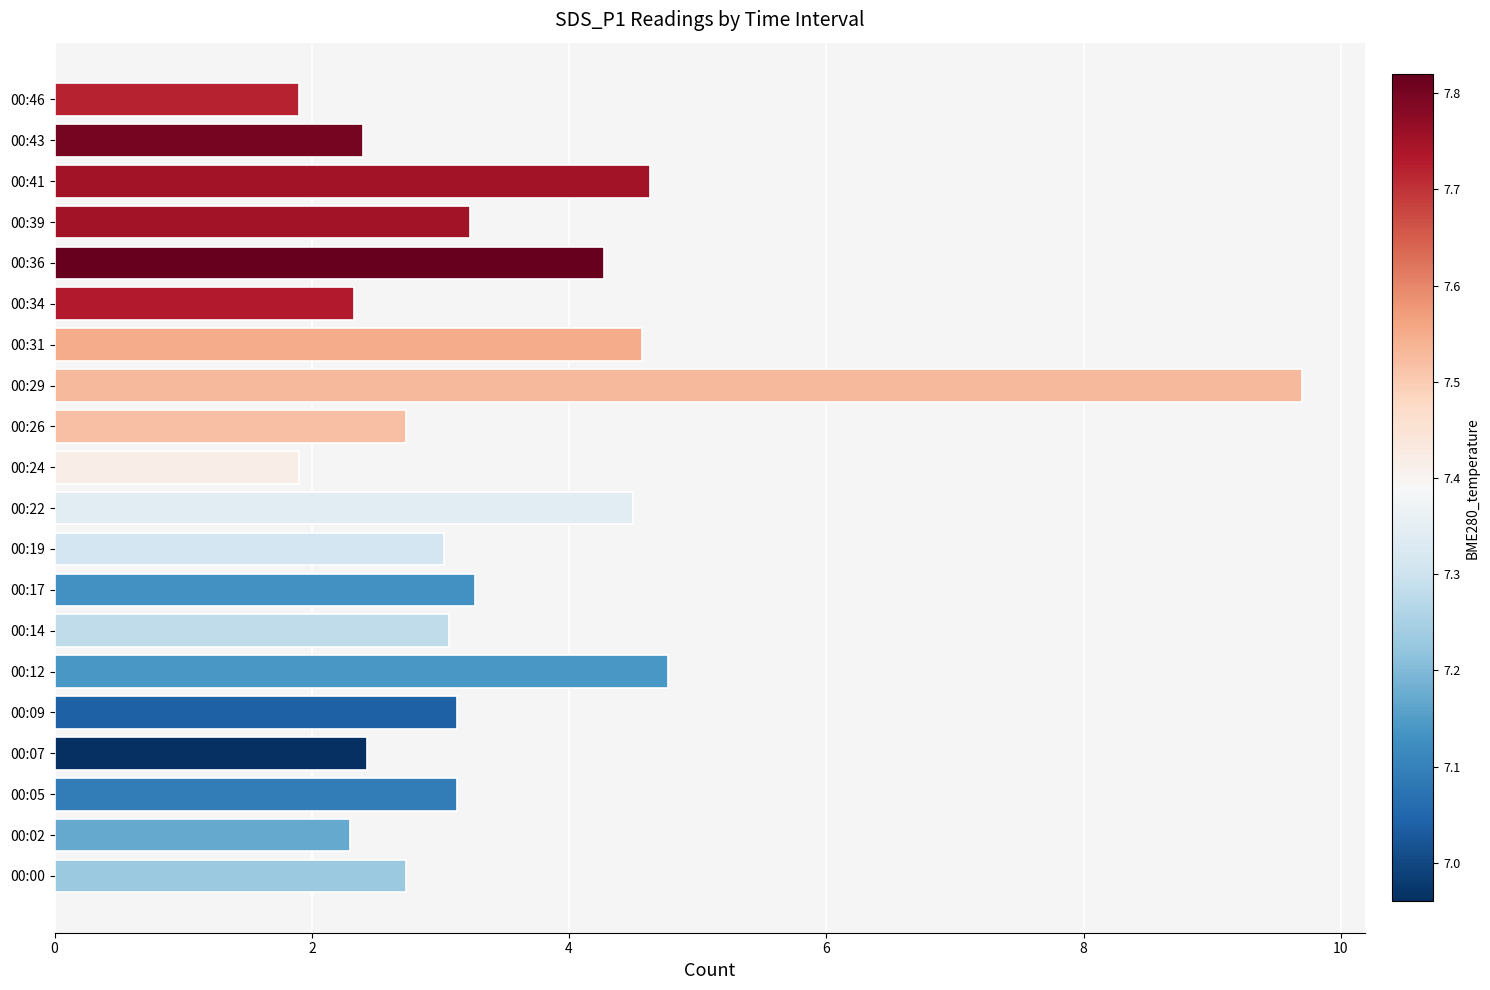

Approximately how many times larger is the value at 00:41 compared to 00:22?

1.0